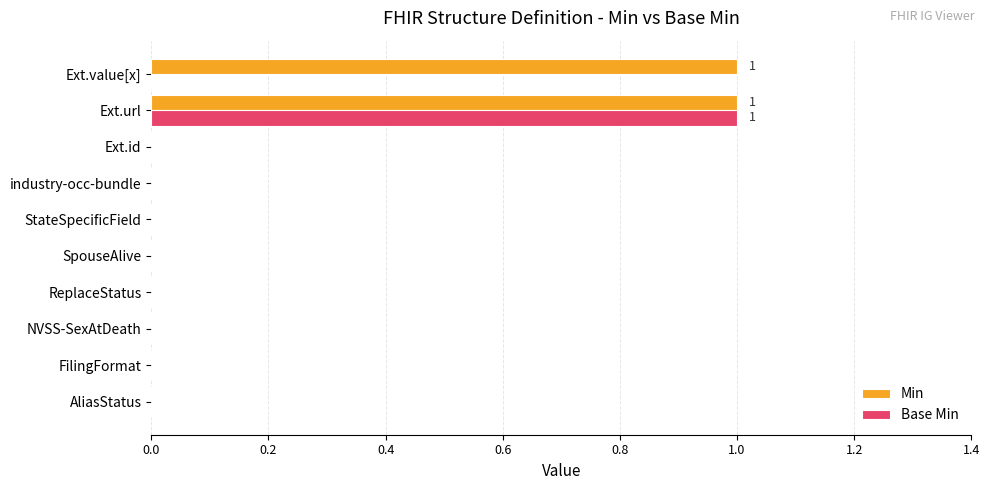

True or false: Min has a value of 0 at Ext.id.

True